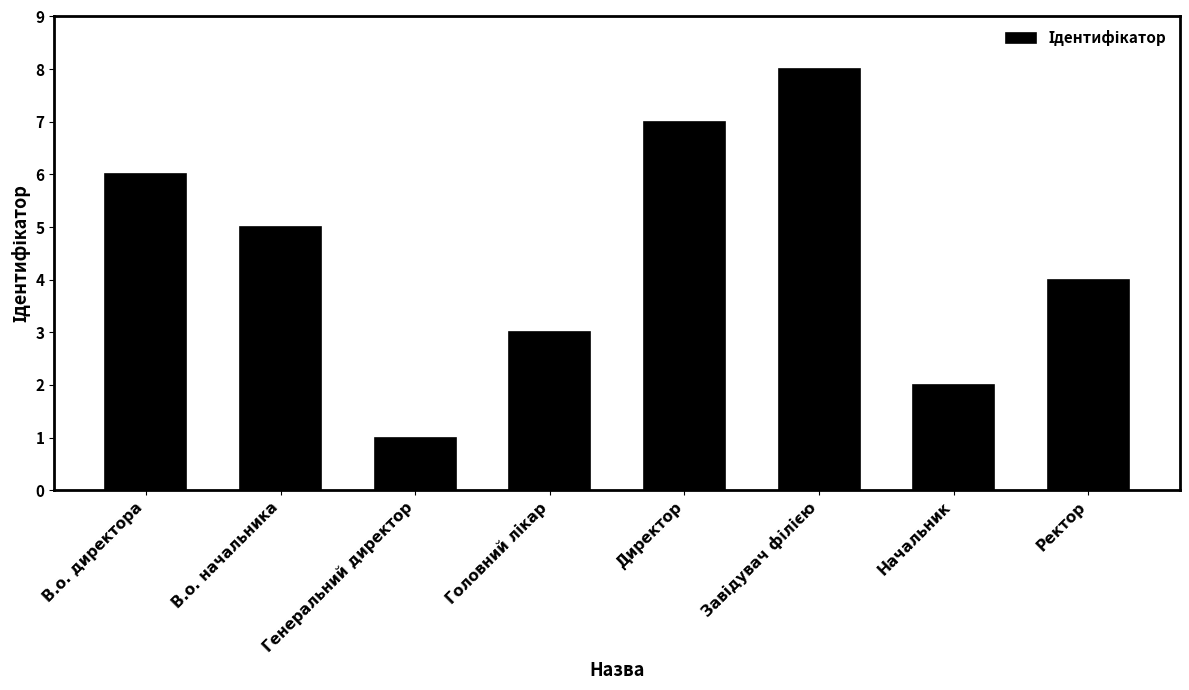

What is the value of the 5th bar from the left?

7